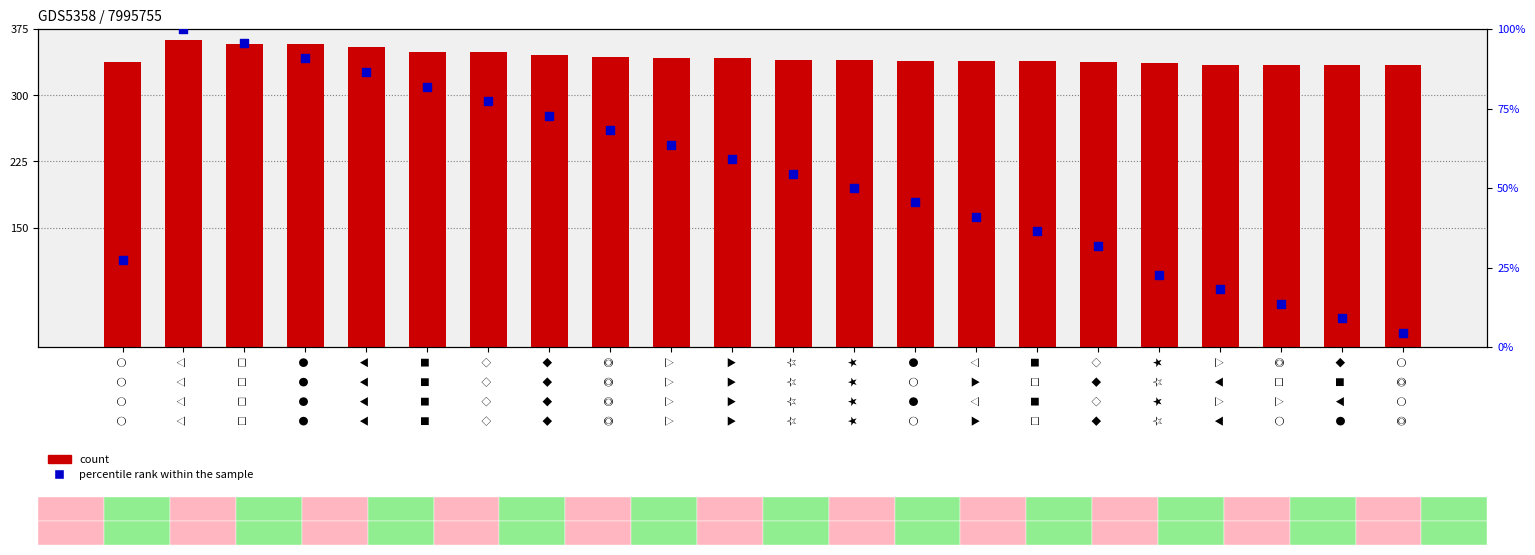

Which series has the largest total across all categories?

count